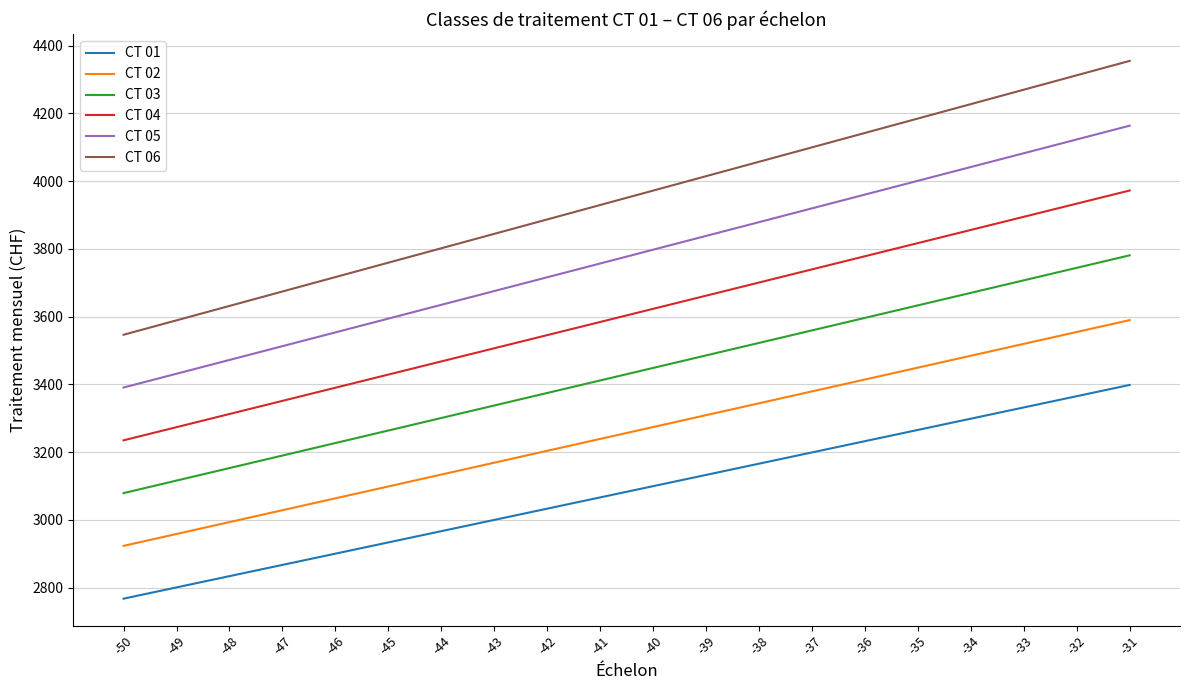

Is the value of CT 02 at -46 greater than the value of CT 01 at -39?

No